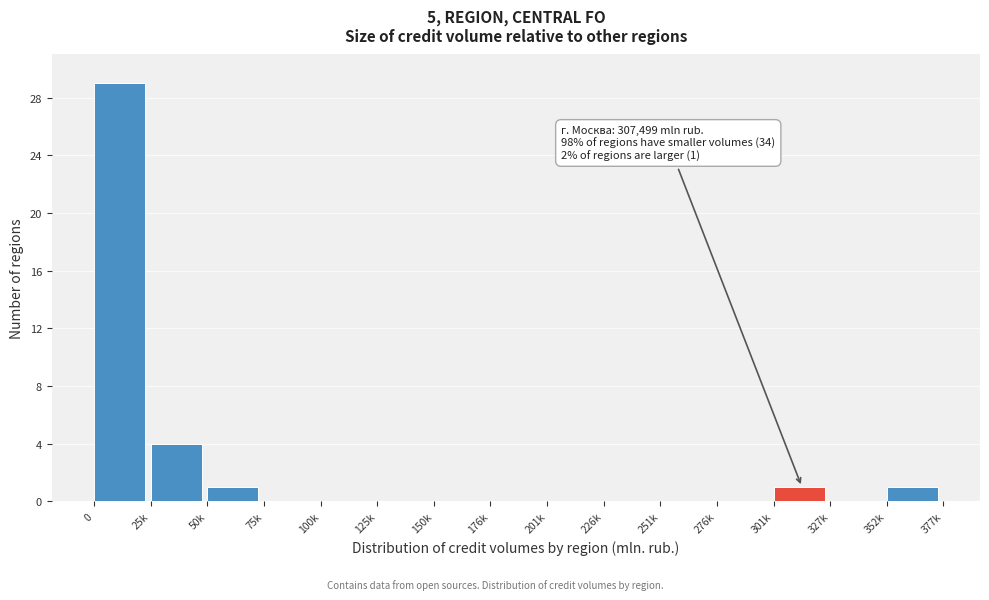

Reading right to left, extract all data points from this chart.

352k=1	327k=0	301k=1	276k=0	251k=0	226k=0	201k=0	176k=0	150k=0	125k=0	100k=0	75k=0	50k=1	25k=4	0=29